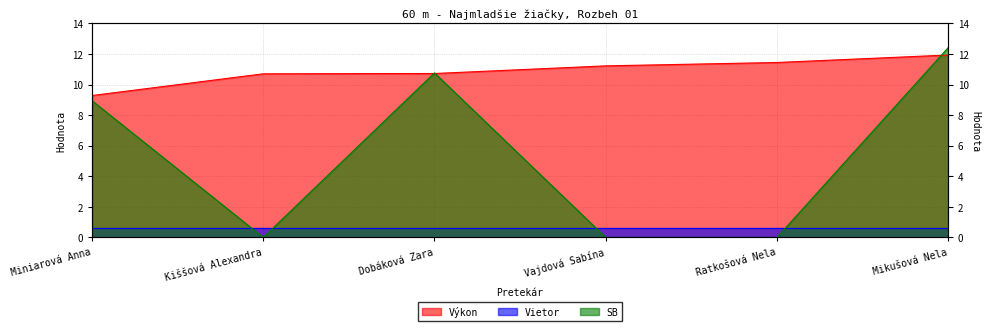

What value does the Výkon series have at Ratkošová Nela?

11.4